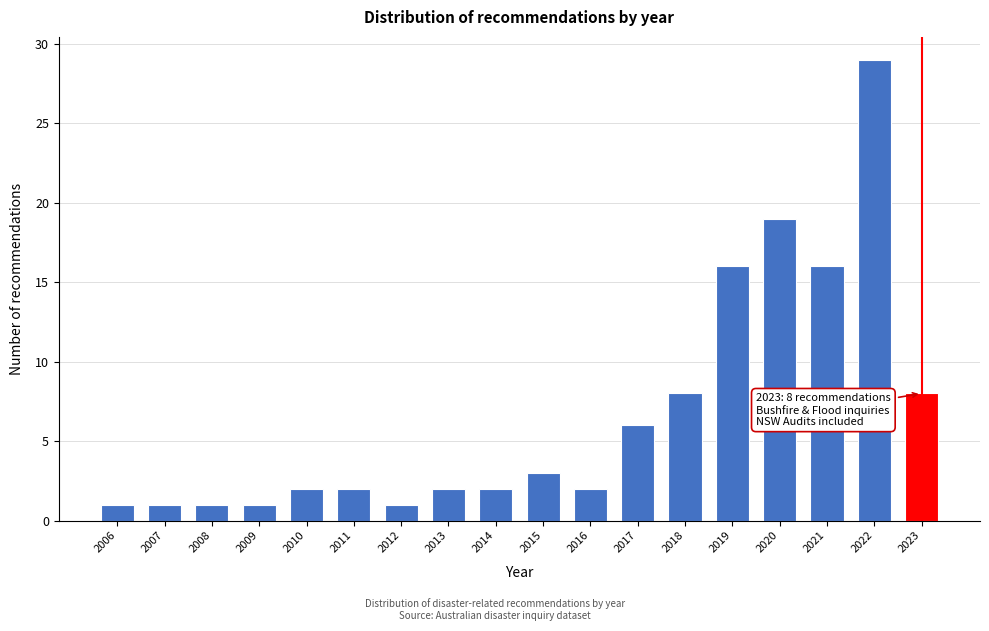

Reading left to right, what are all the values shown in this chart?

1	1	1	1	2	2	1	2	2	3	2	6	8	16	19	16	29	8